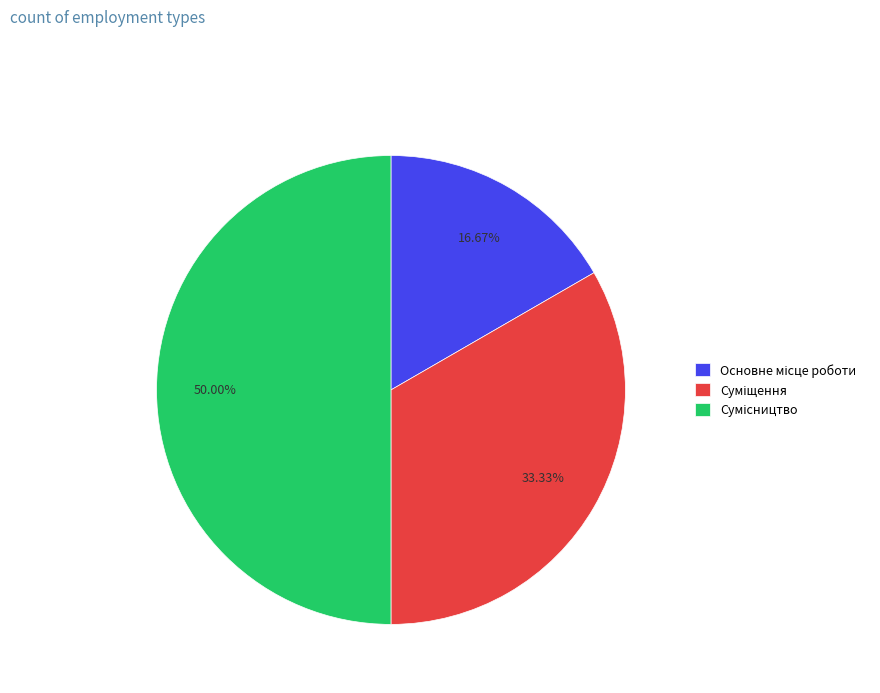

Rank the categories by value from lowest to highest.

Основне місце роботи, Суміщення, Сумісництво